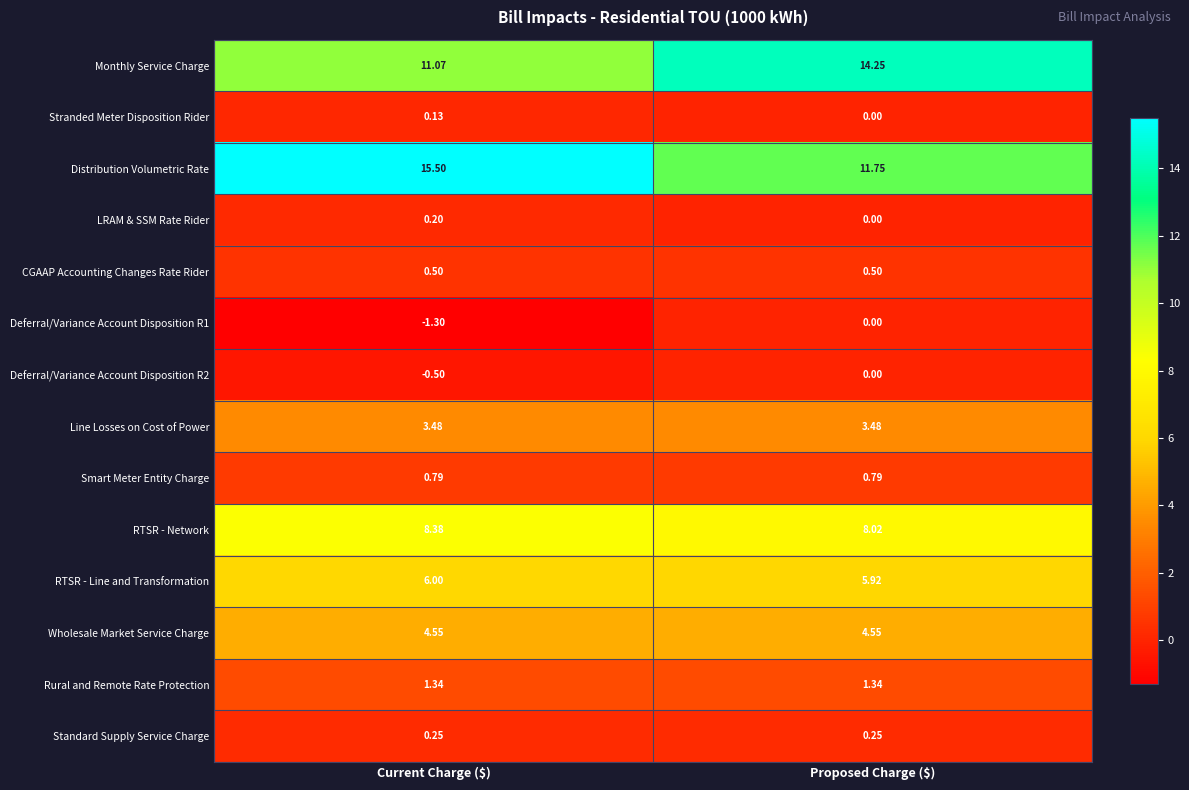

Which category has the highest value across all series?

Current Charge ($)